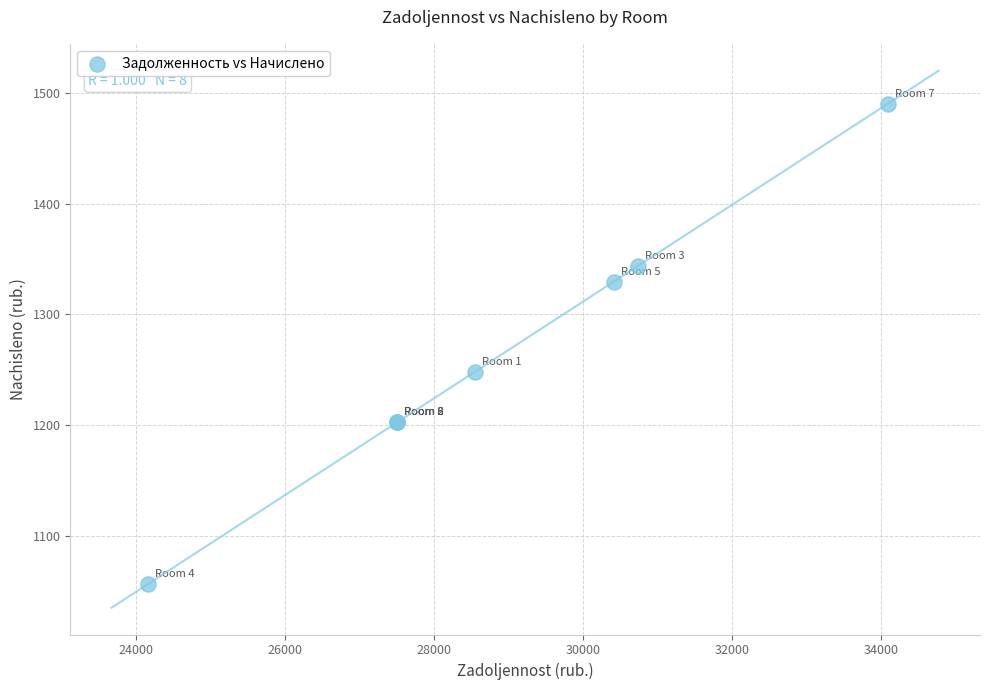

What Y value in the scatter plot is closest to 1273?

1248.0